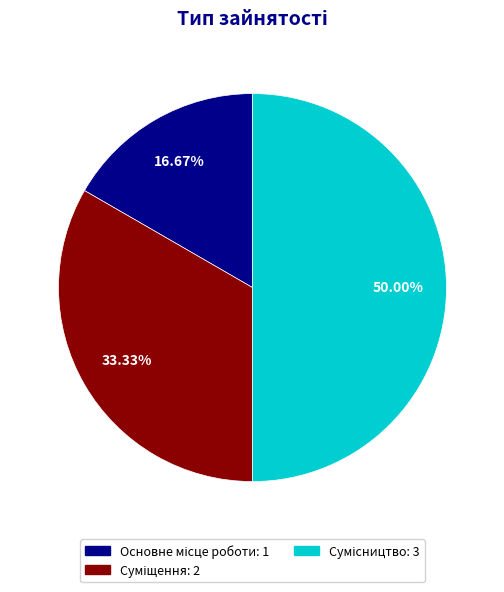

How many segments does this pie chart have?

3